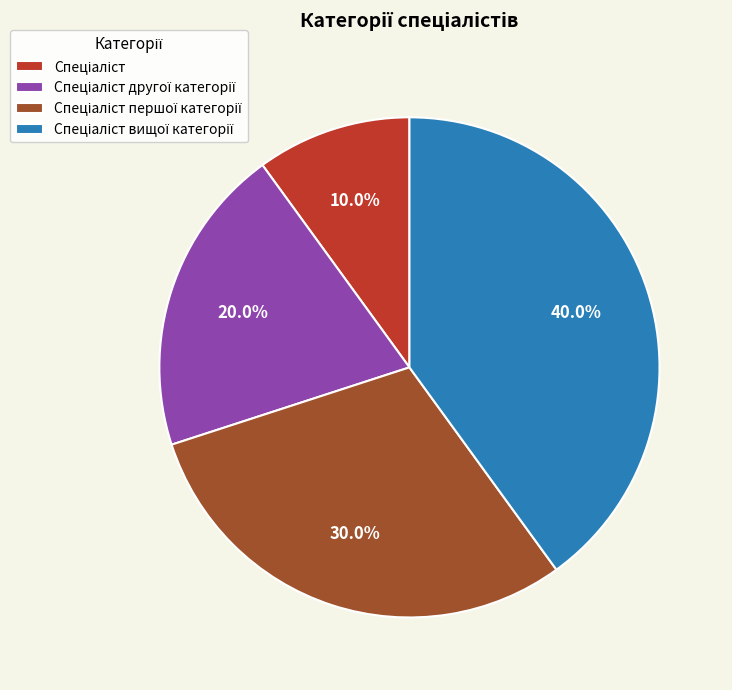

How many slices are in this pie chart?

4